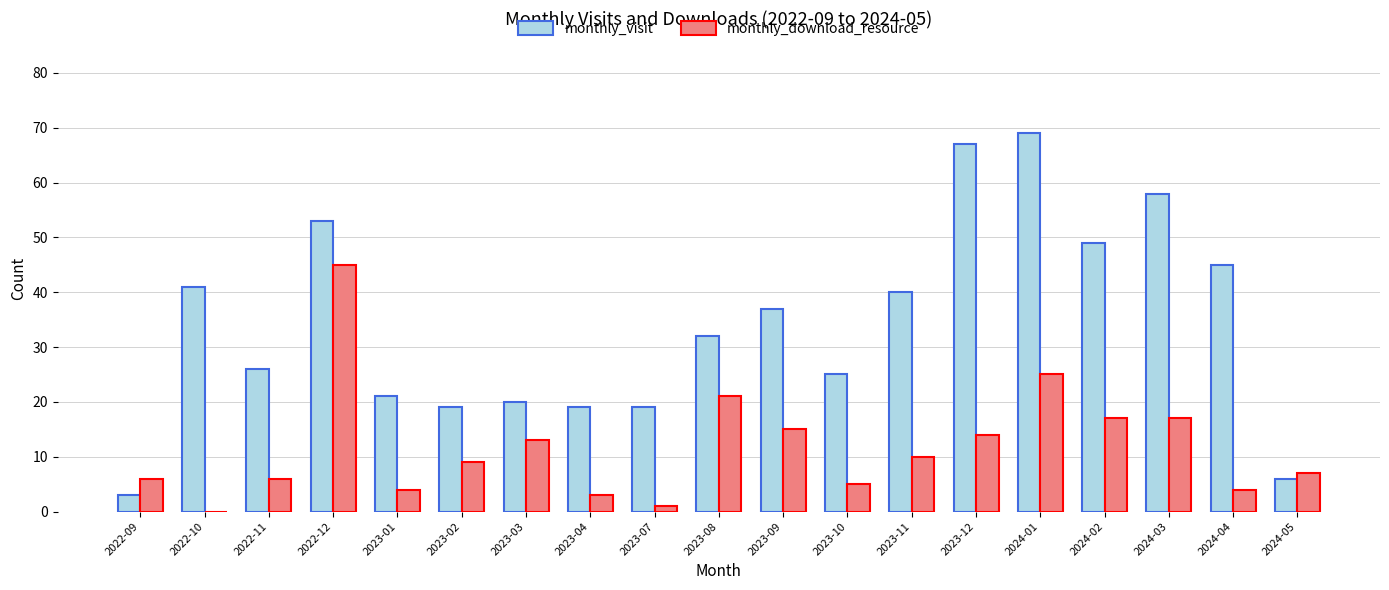

Between 2023-04 and 2023-10, which series saw the biggest shift?

monthly_visit